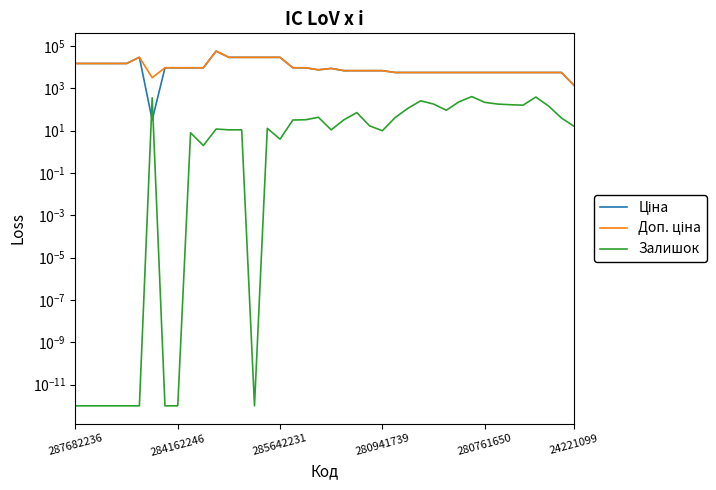

Is this an area chart (filled region under the line)?

No